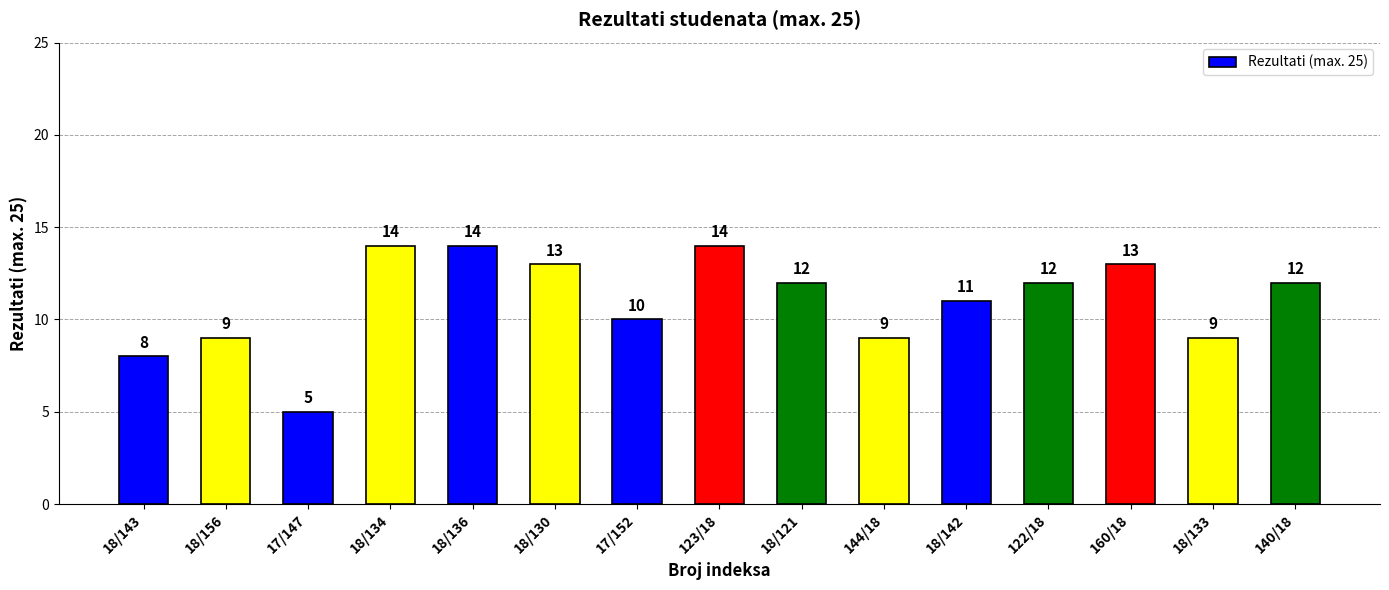

Reading right to left, transcribe all the data shown in this chart.

12	9	13	12	11	9	12	14	10	13	14	14	5	9	8